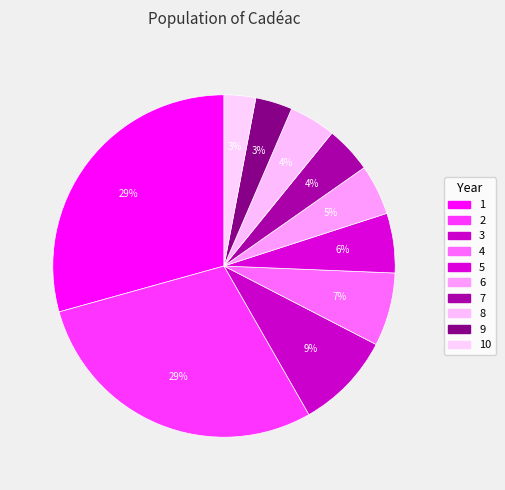

Is 8 the majority of the pie?

No